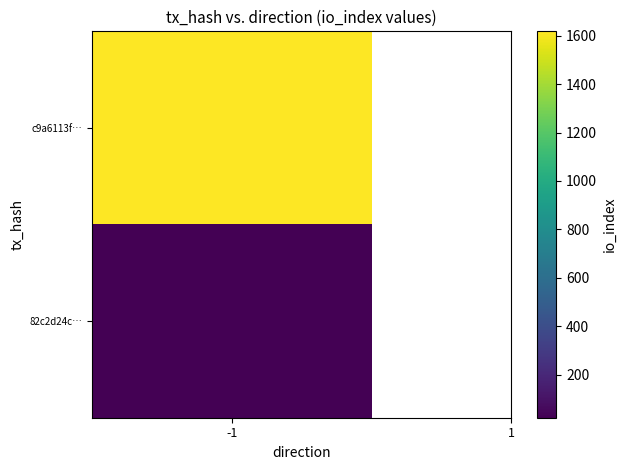

Which series has the widest spread of values?

c9a6113f89b395d01ce860a1848dce11f666bf7